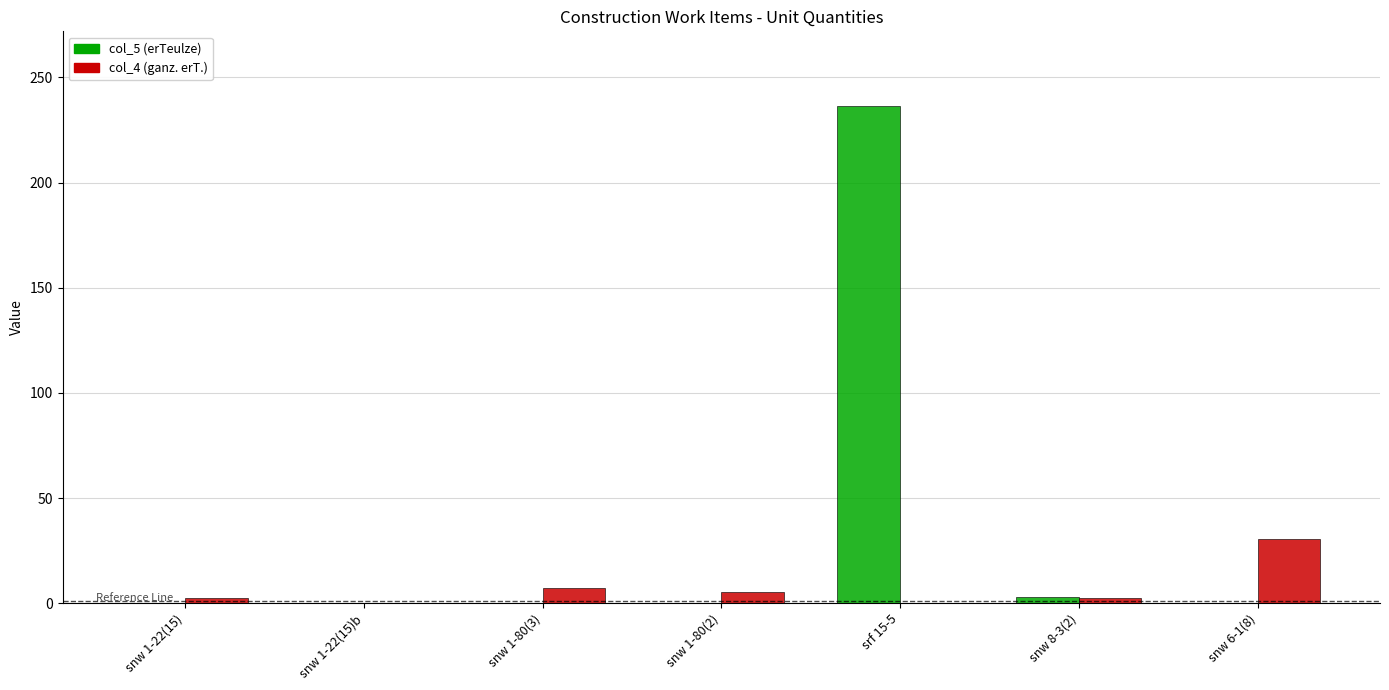

Which series has the largest total across all categories?

col_5 (erTeulze)